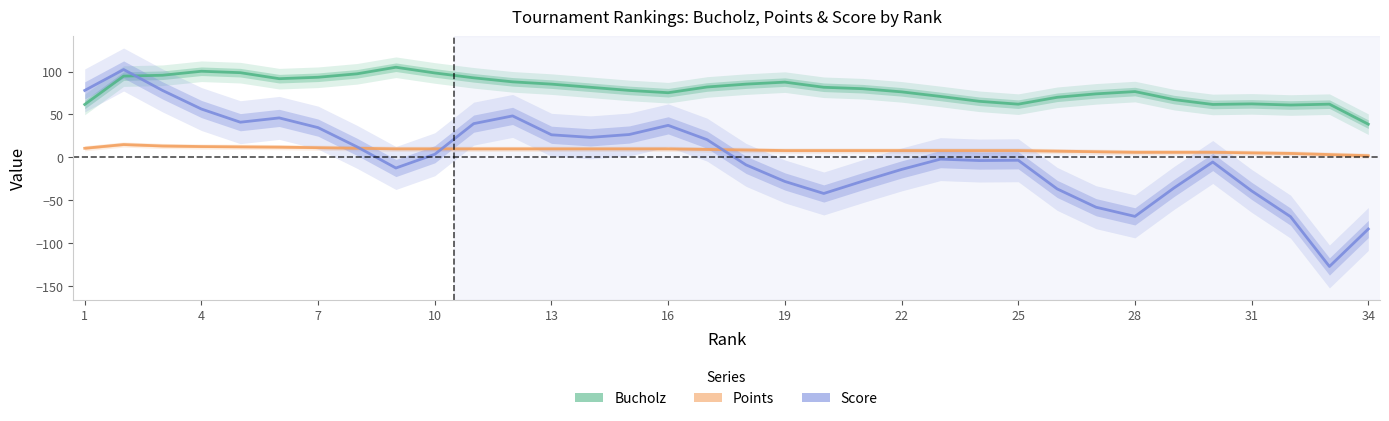

Is it true that Score equals -23.9 at 28?

False